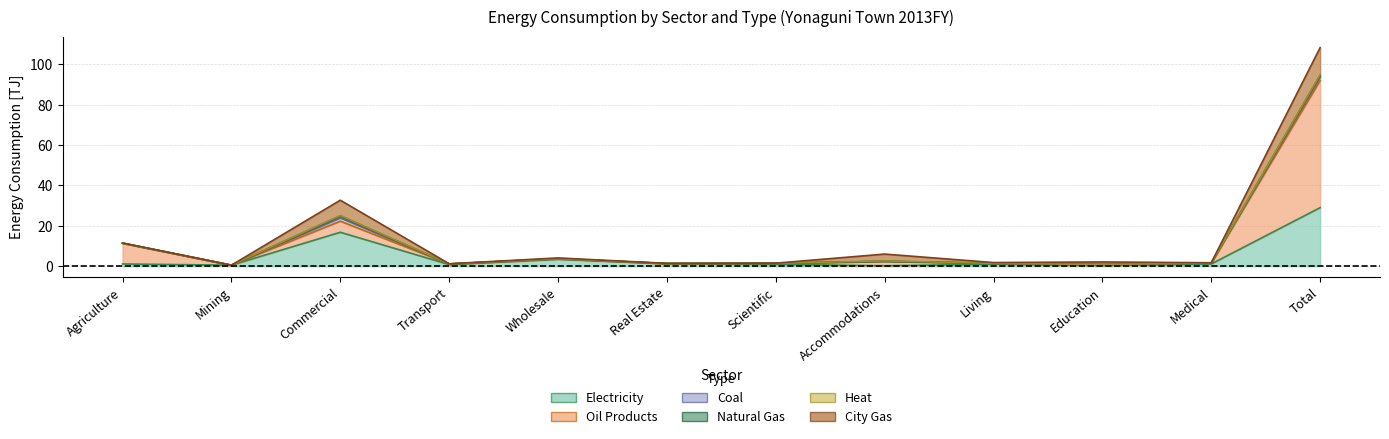

How many values in the Heat series exceed 0?

3